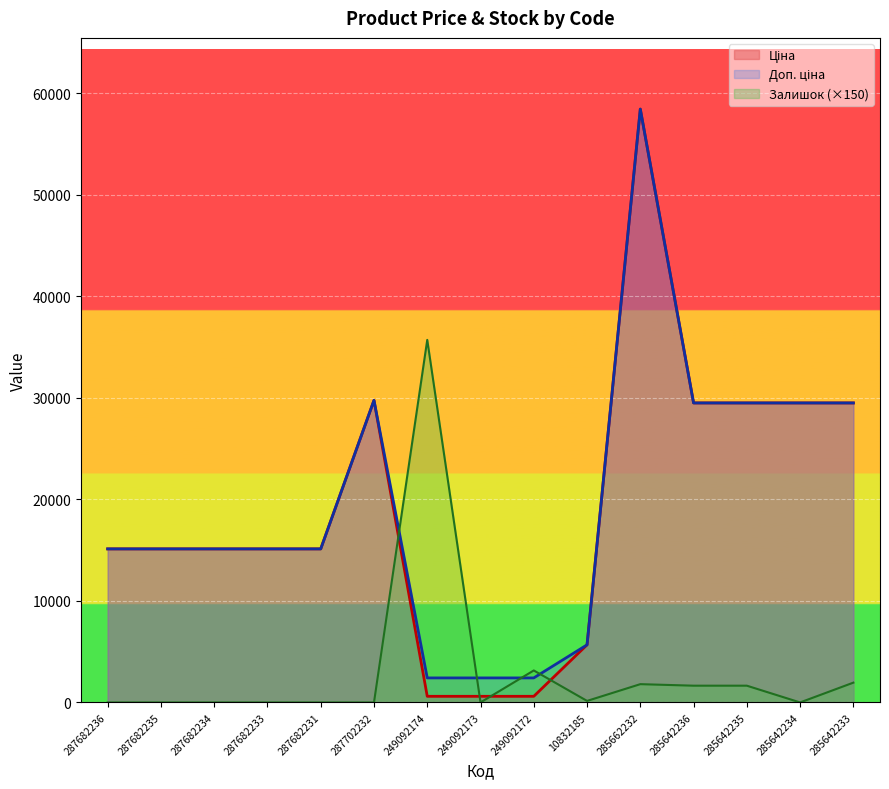

The value of Ціна at 287702232 is 29747.2. True or false?

True